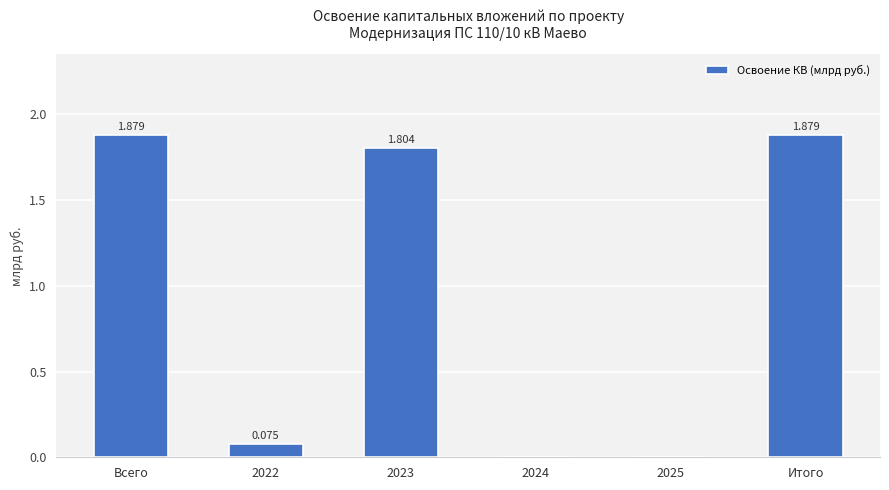

How many distinct data groups are displayed?

1